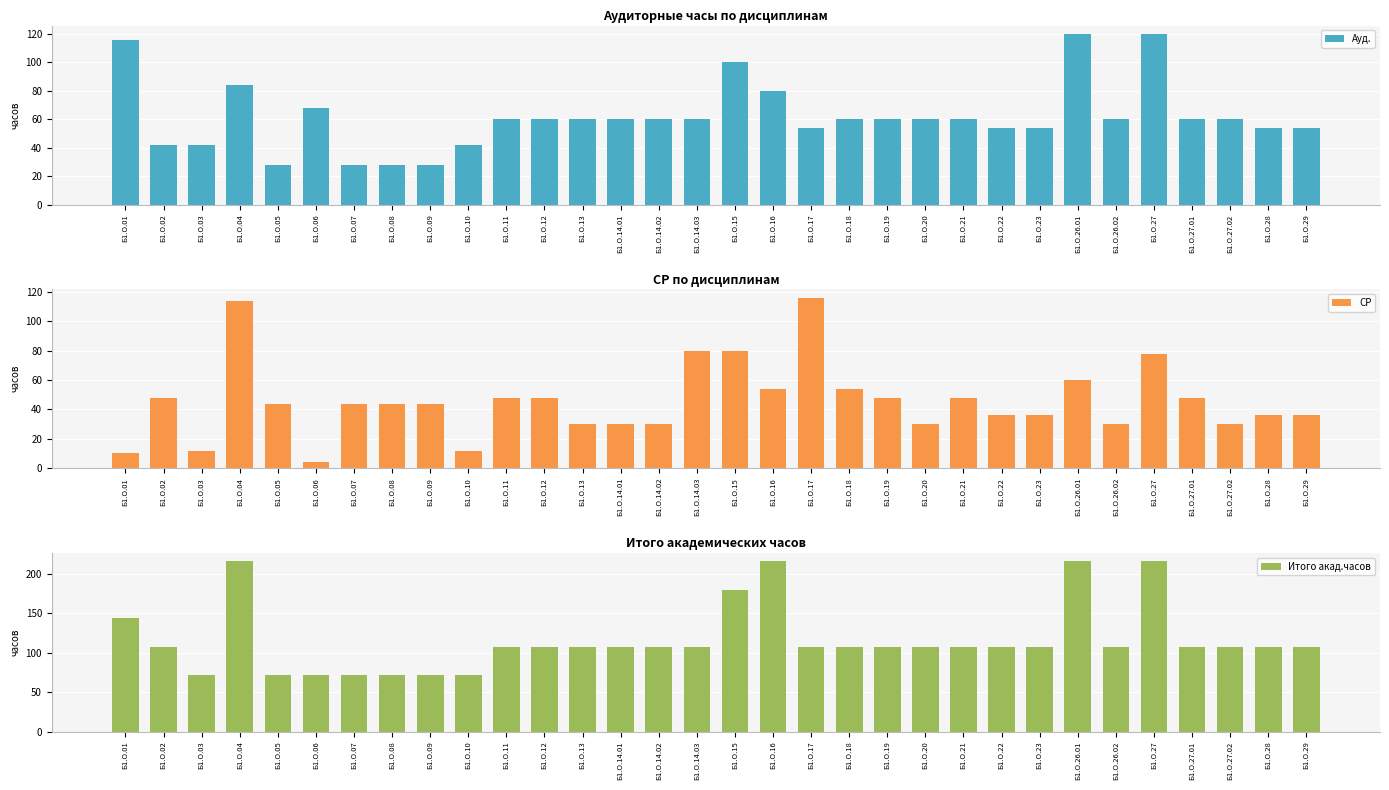

At which label does Итого акад.часов first exceed 108?

Б1.О.01